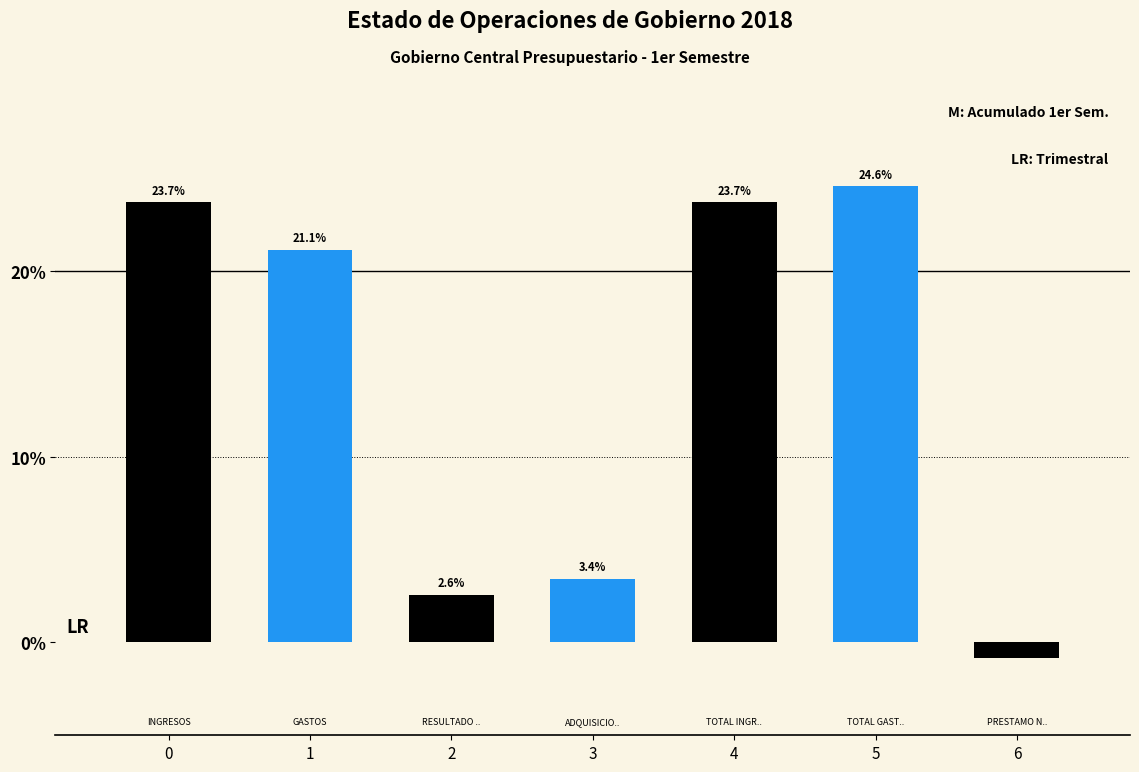

Reading left to right, list all the values displayed in this chart.

0=23.7	1=21.1	2=2.6	3=3.4	4=23.7	5=24.6	6=-0.9